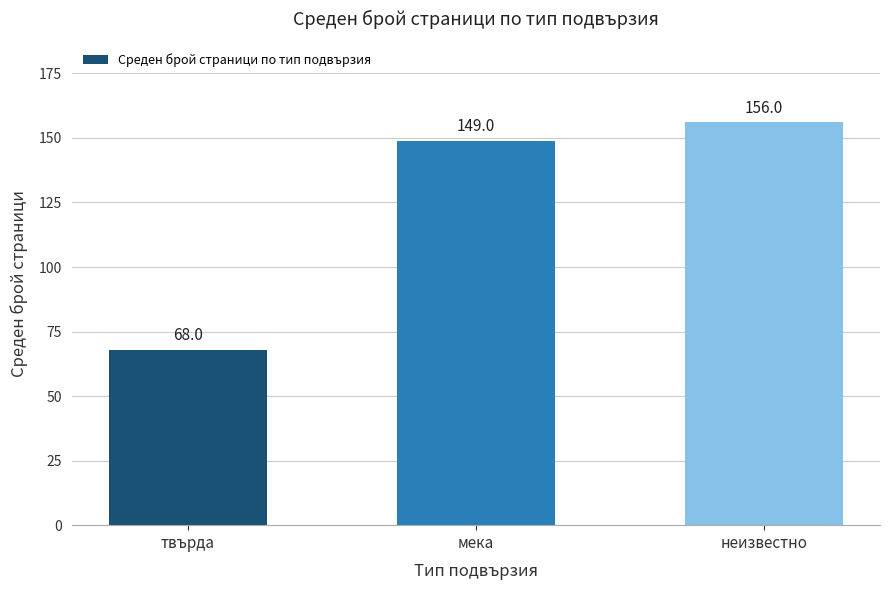

Does the chart contain any negative values?

No